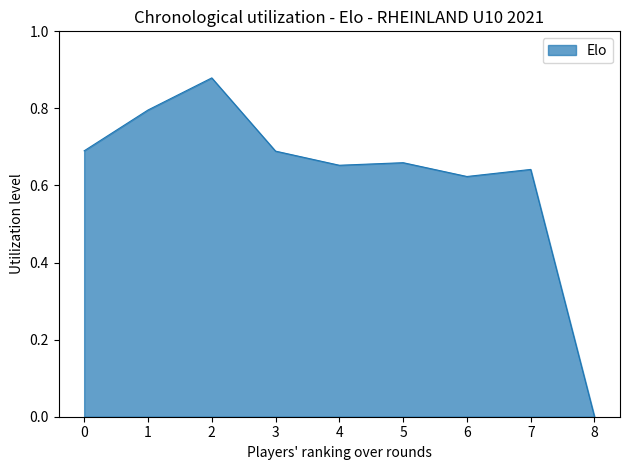

The chart shows a value of 1.4 at 2. True or false?

False